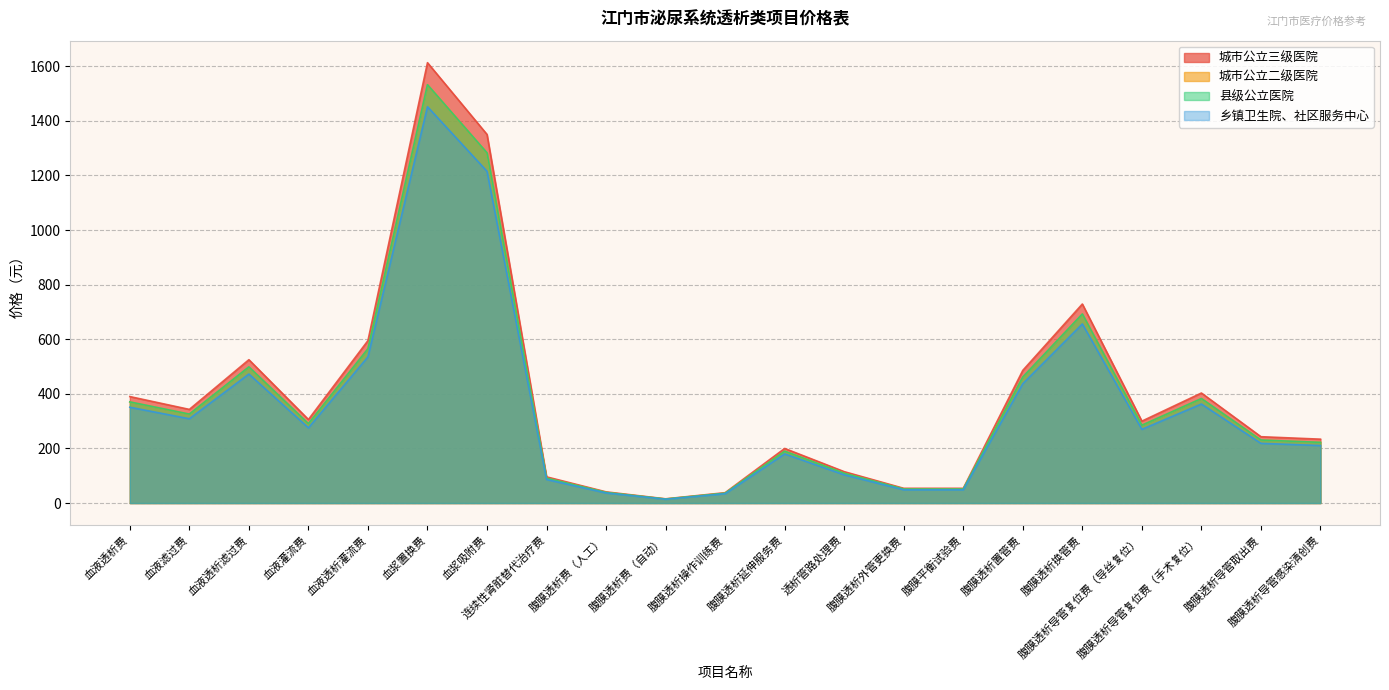

At 血浆吸附费, list the series in order from smallest to largest.

乡镇卫生院、社区服务中心, 城市公立二级医院, 县级公立医院, 城市公立三级医院